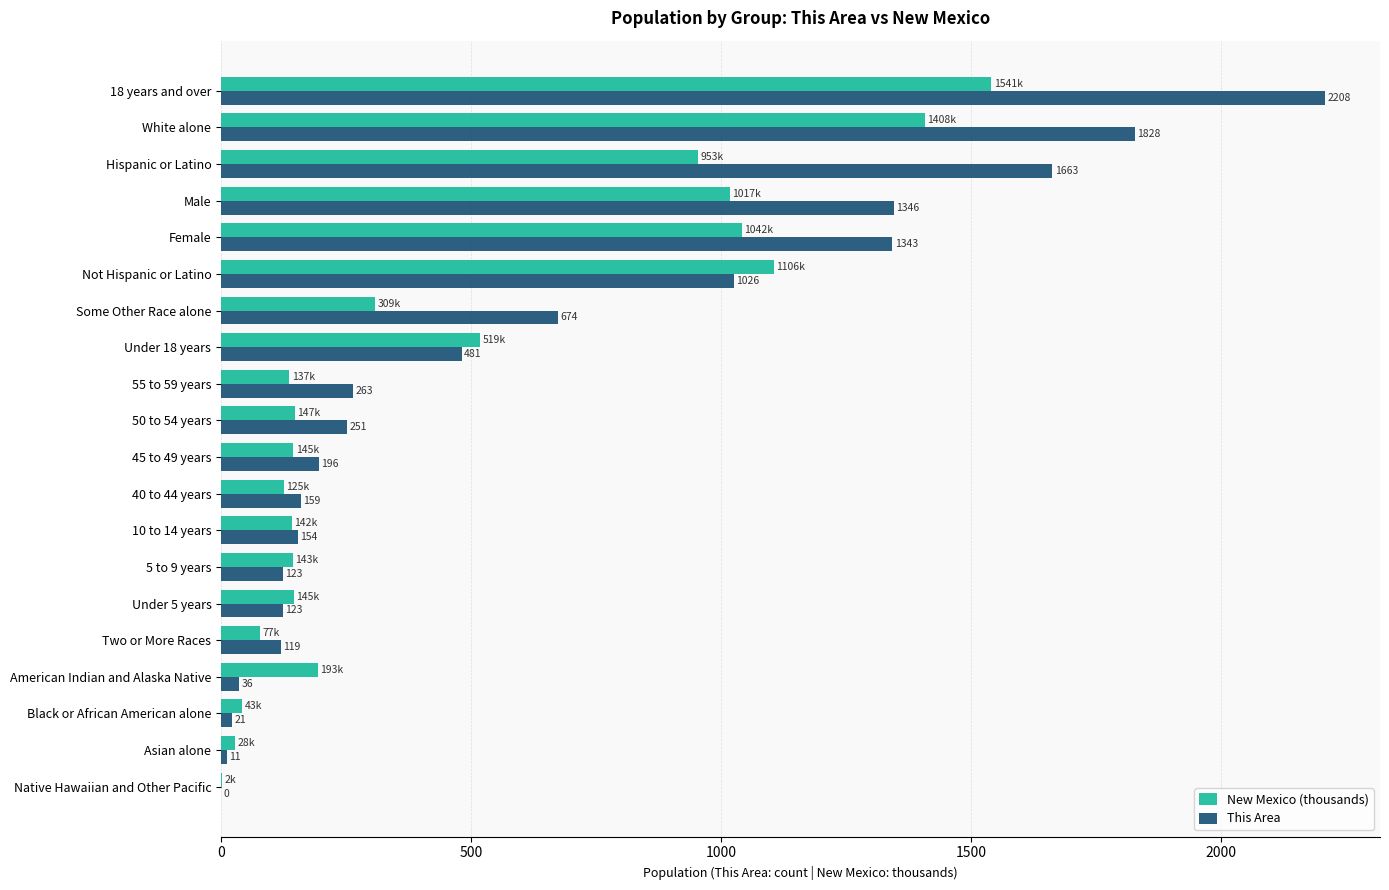

What is the approximate value of New Mexico (thousands) at Asian alone?

28.2